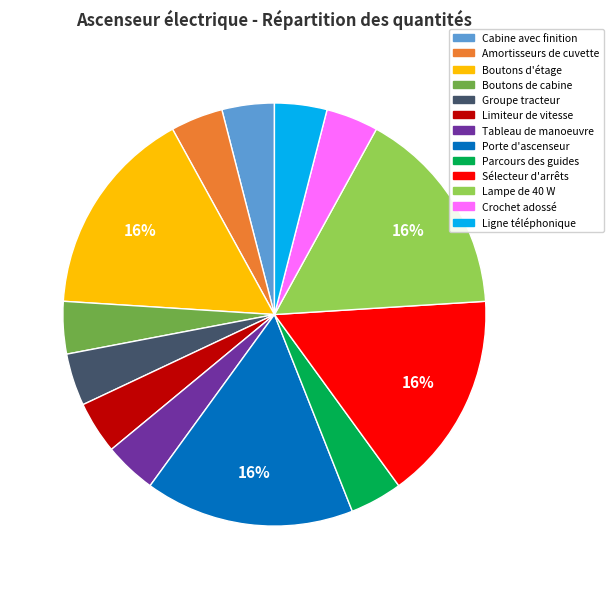

Is there a majority slice in this chart?

No